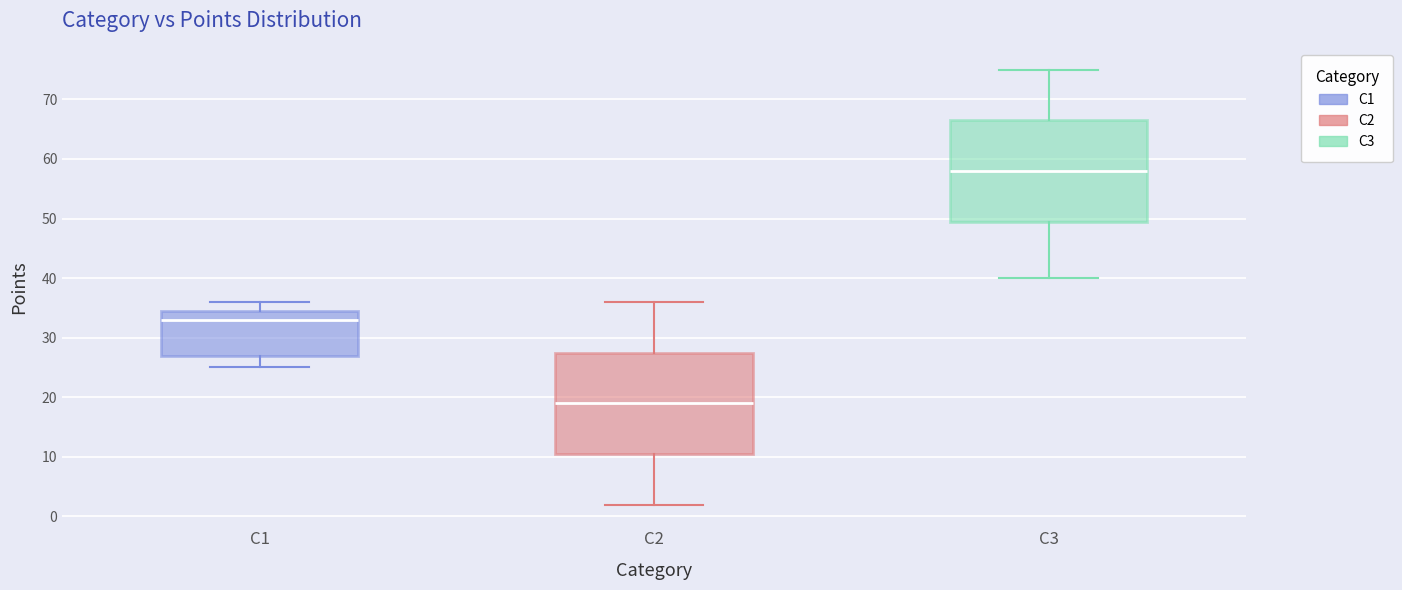

Where does the median line of the box for C1 sit on the y-axis? The values are not printed on the chart, so give them approximately, as read against the axis.

33